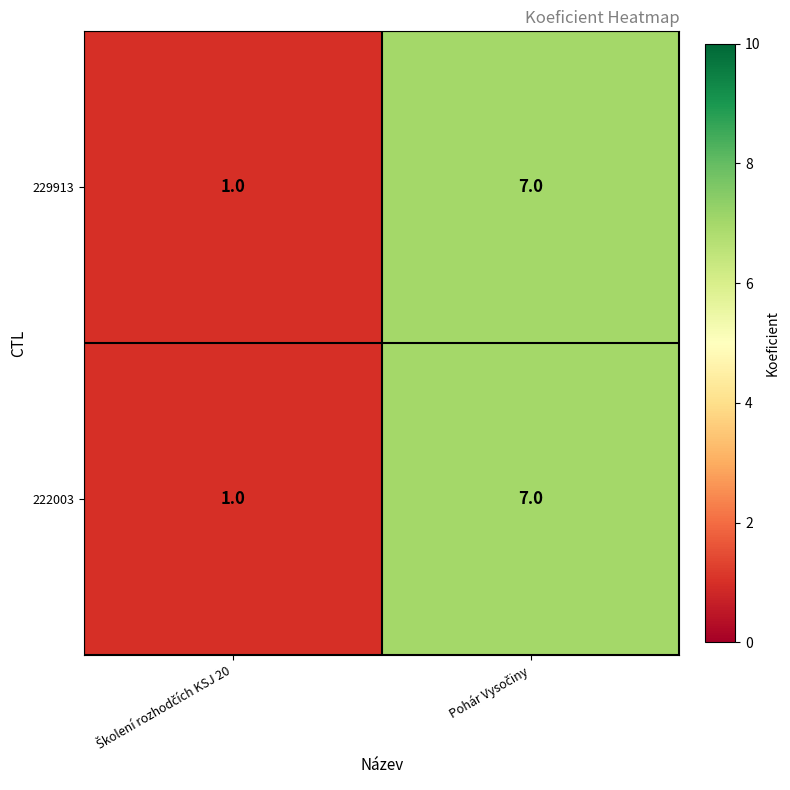

What is the sum of all 222003 values?

8